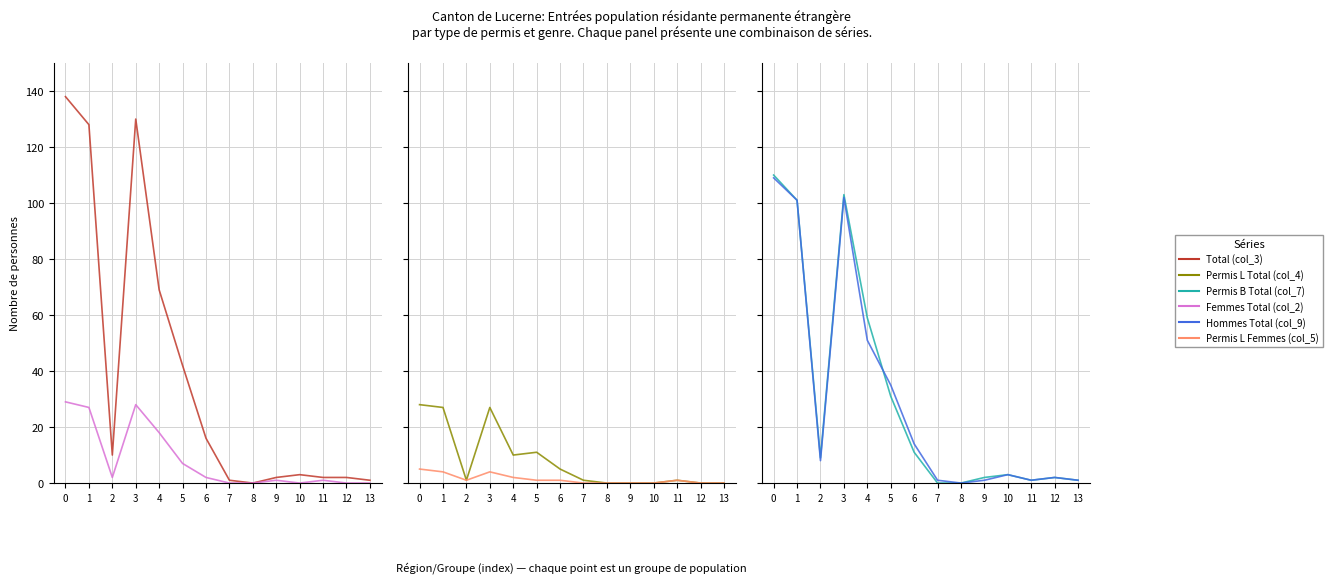

Reading left to right, what are all the values shown in this chart?

Total (col_3): 0=138	1=128	2=10	3=130	4=69	5=42	6=16	7=1	8=0	9=2	10=3	11=2	12=2	13=1
Femmes Total (col_2): 0=29	1=27	2=2	3=28	4=18	5=7	6=2	7=0	8=0	9=1	10=0	11=1	12=0	13=0
Permis L Total (col_4): 0=28	1=27	2=1	3=27	4=10	5=11	6=5	7=1	8=0	9=0	10=0	11=1	12=0	13=0
Permis L Femmes (col_5): 0=5	1=4	2=1	3=4	4=2	5=1	6=1	7=0	8=0	9=0	10=0	11=1	12=0	13=0
Permis B Total (col_7): 0=110	1=101	2=9	3=103	4=59	5=31	6=11	7=0	8=0	9=2	10=3	11=1	12=2	13=1
Hommes Total (col_9): 0=109	1=101	2=8	3=102	4=51	5=35	6=14	7=1	8=0	9=1	10=3	11=1	12=2	13=1